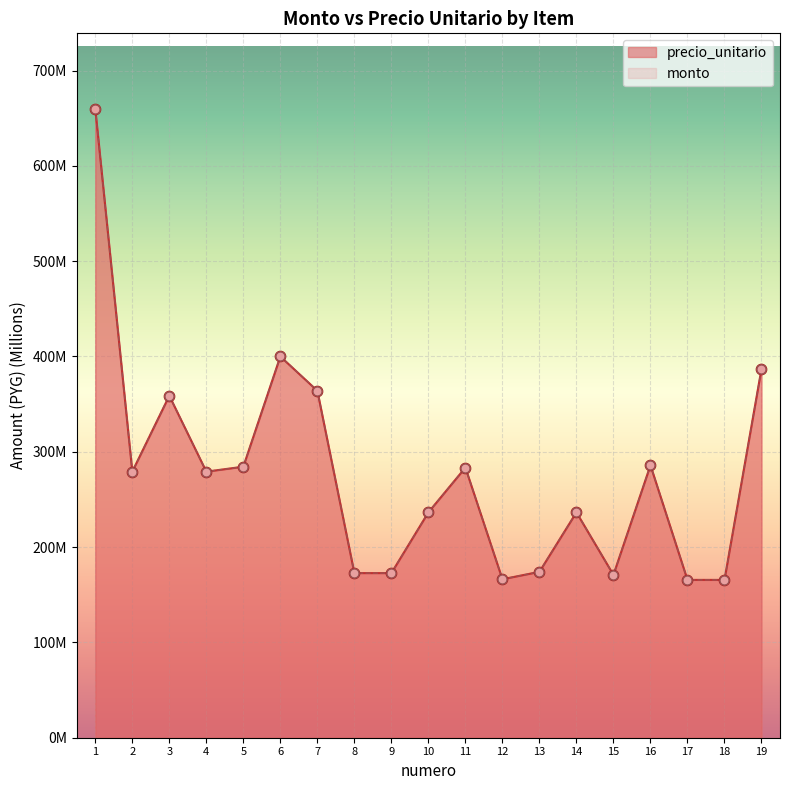

Is the value of monto at 18 greater than the value of precio_unitario at 15?

No